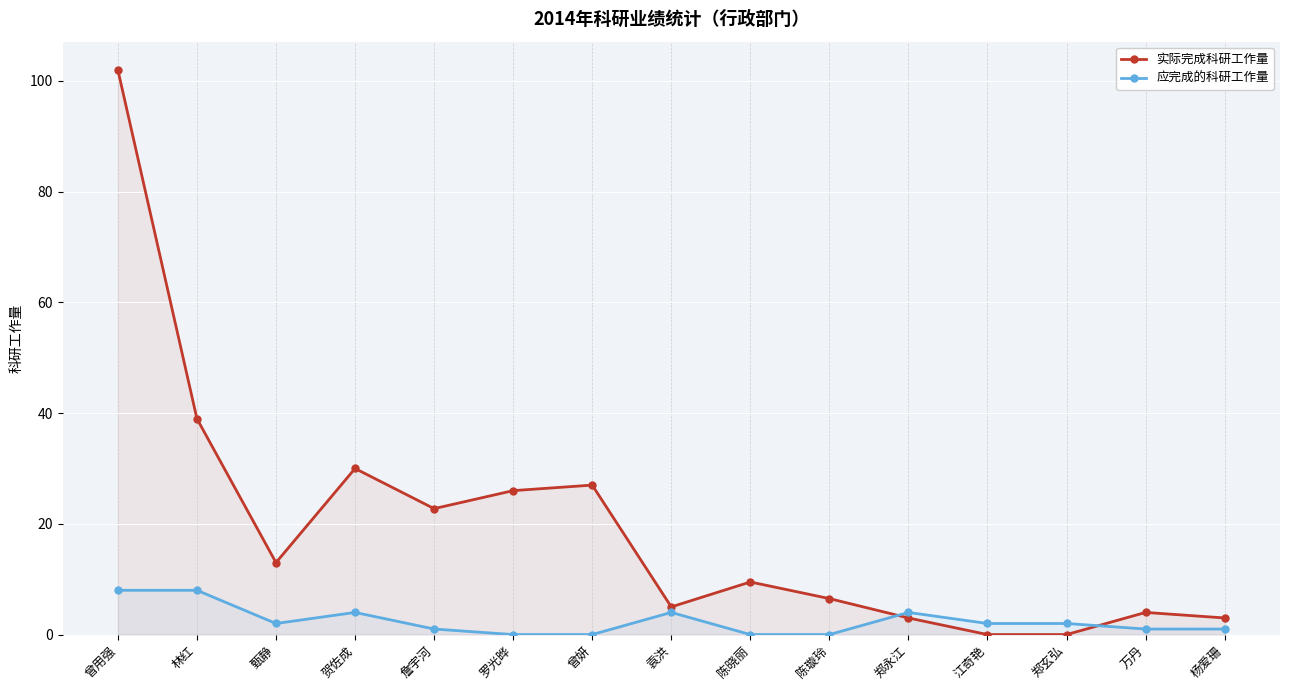

Does the chart display data point markers on the line(s)?

Yes